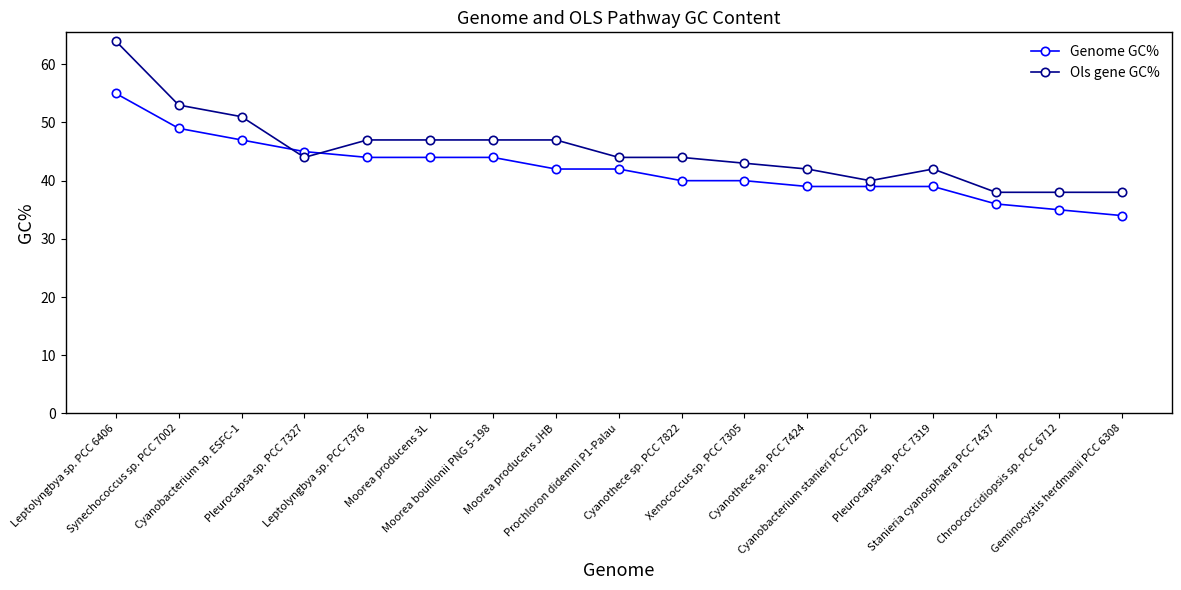

What is the difference between the maximum and minimum values in the Ols gene GC% series?

26